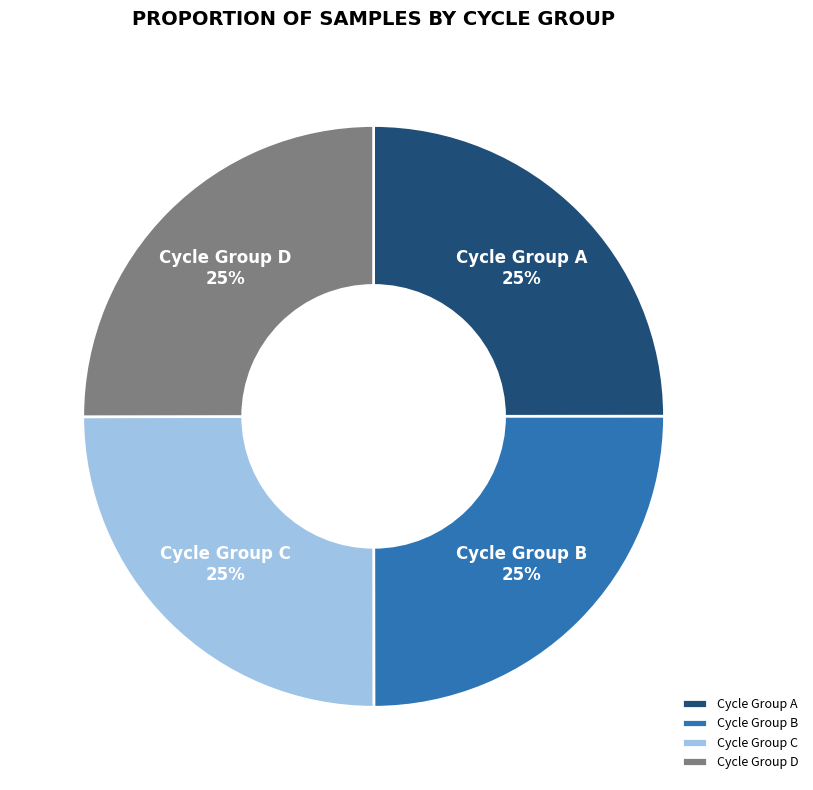

Is it true that Cycle Group C is 25% of the pie?

True